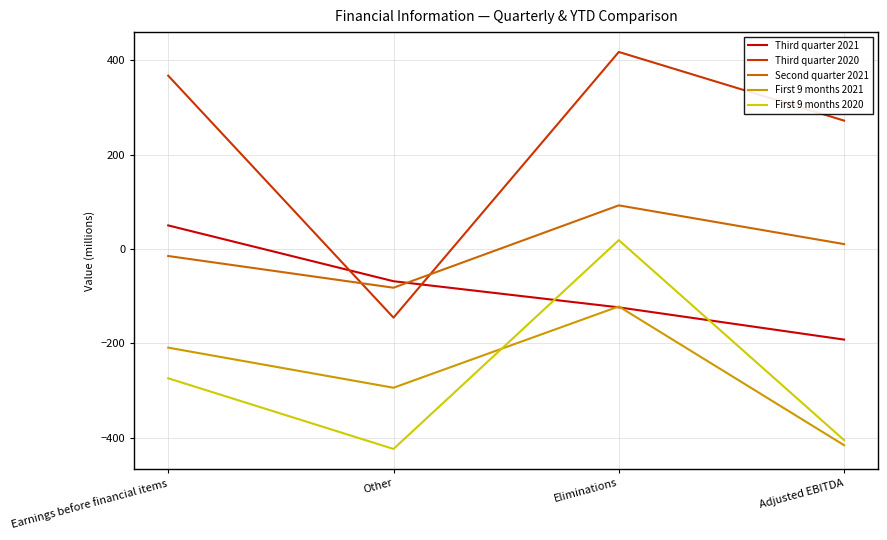

What position from the left is Other?

2